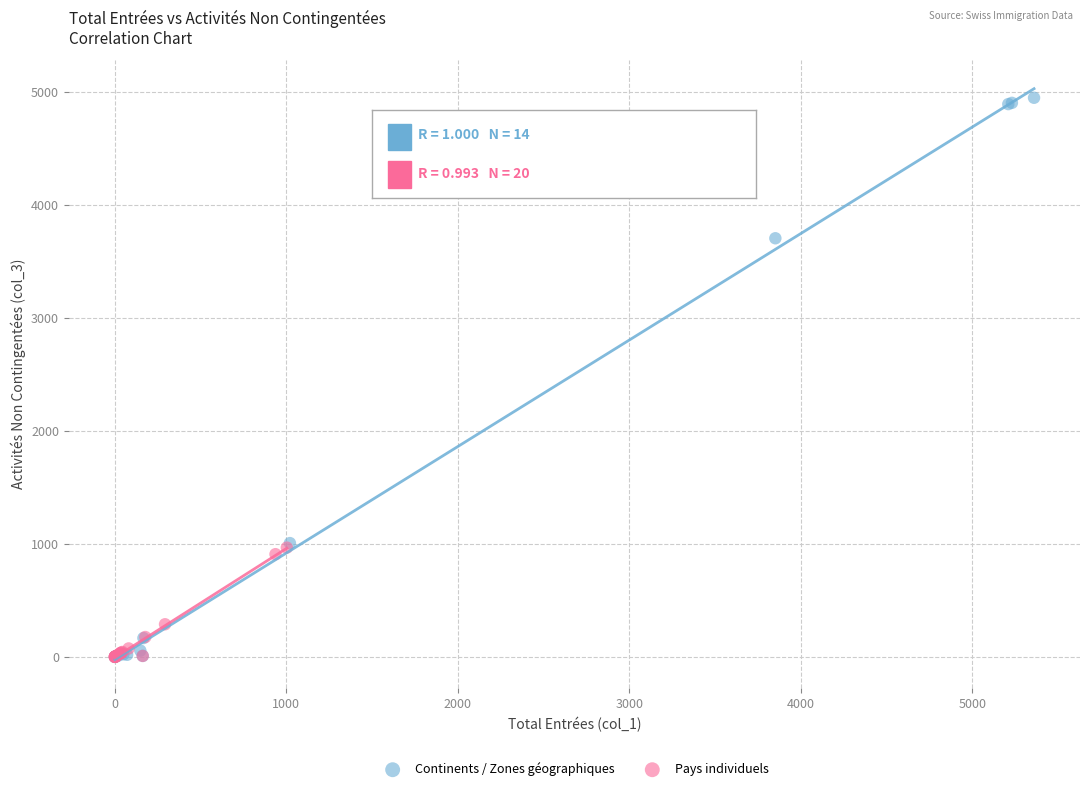

Which series reaches the maximum Y coordinate?

Continents / Zones géographiques